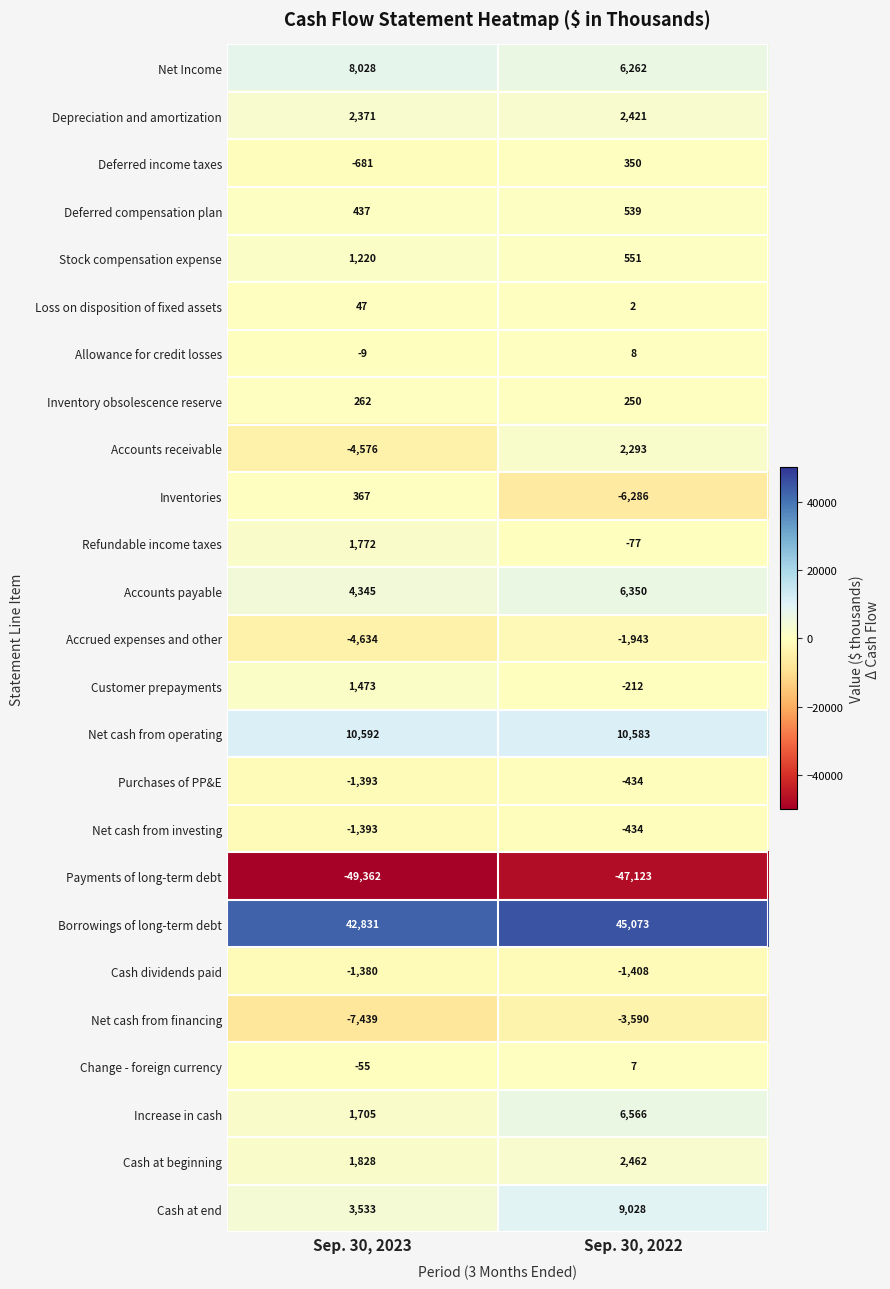

Count the number of data series in this chart.

25